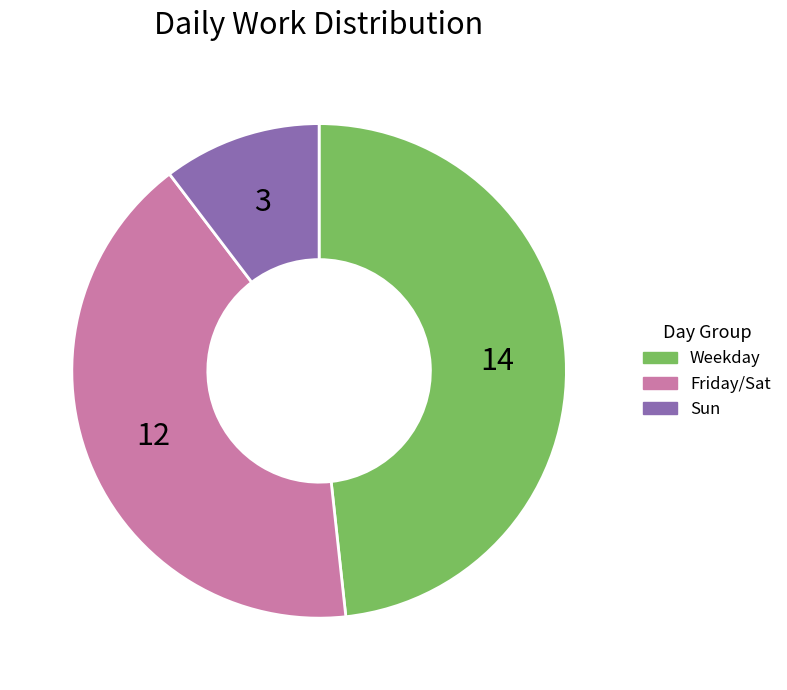

Is there a majority slice in this chart?

No